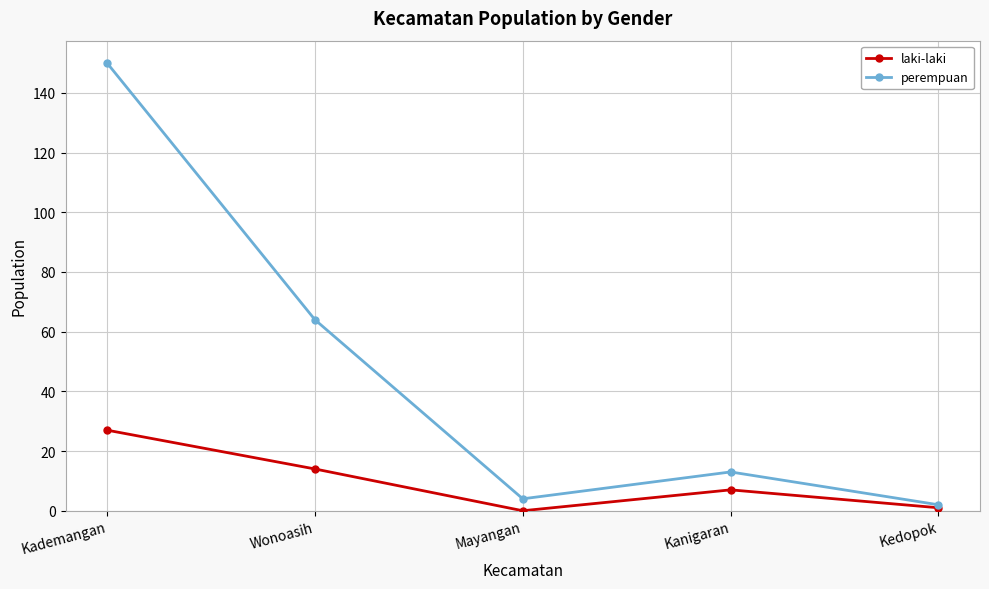

Does the chart display data point markers on the line(s)?

Yes